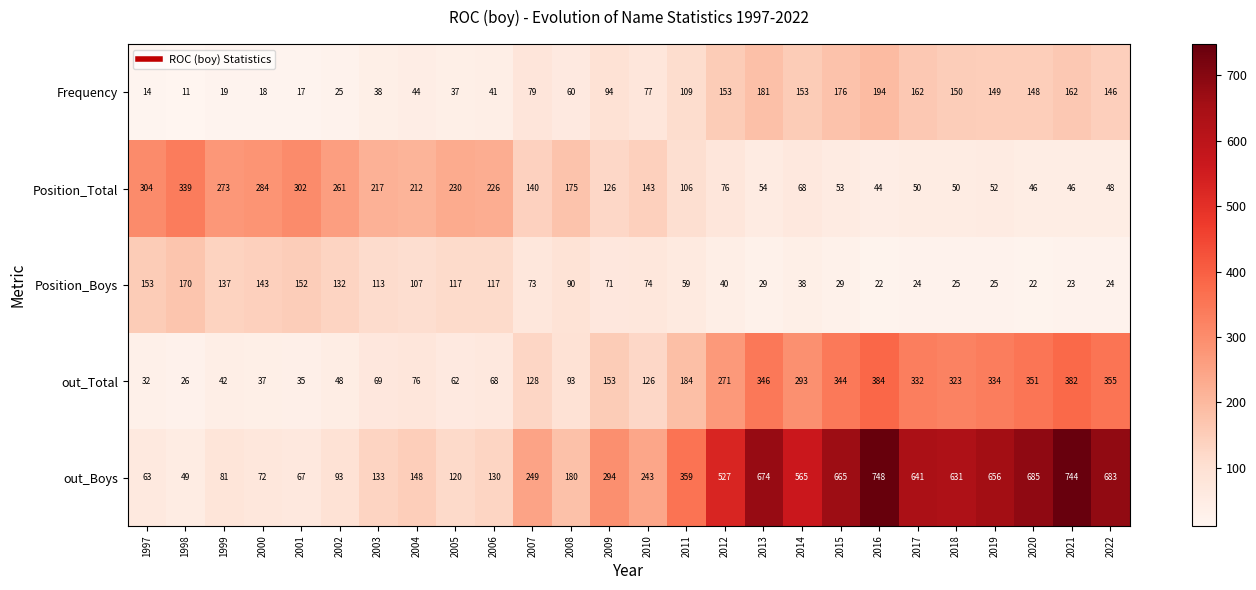

True or false: Frequency has a value of 18 at 2004.

False